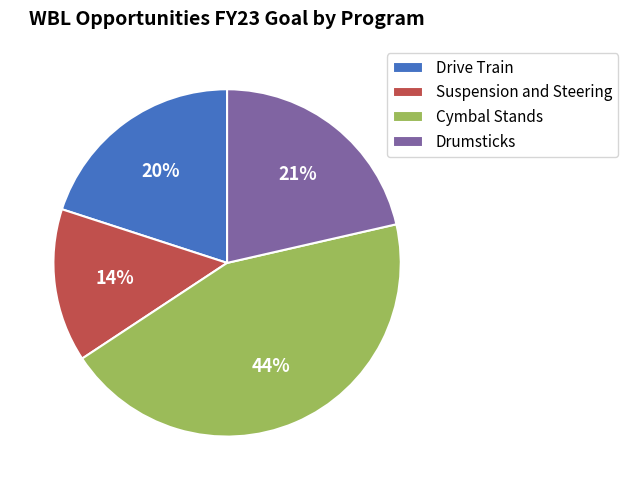

The Suspension and Steering slice represents 14% of the pie. True or false?

True